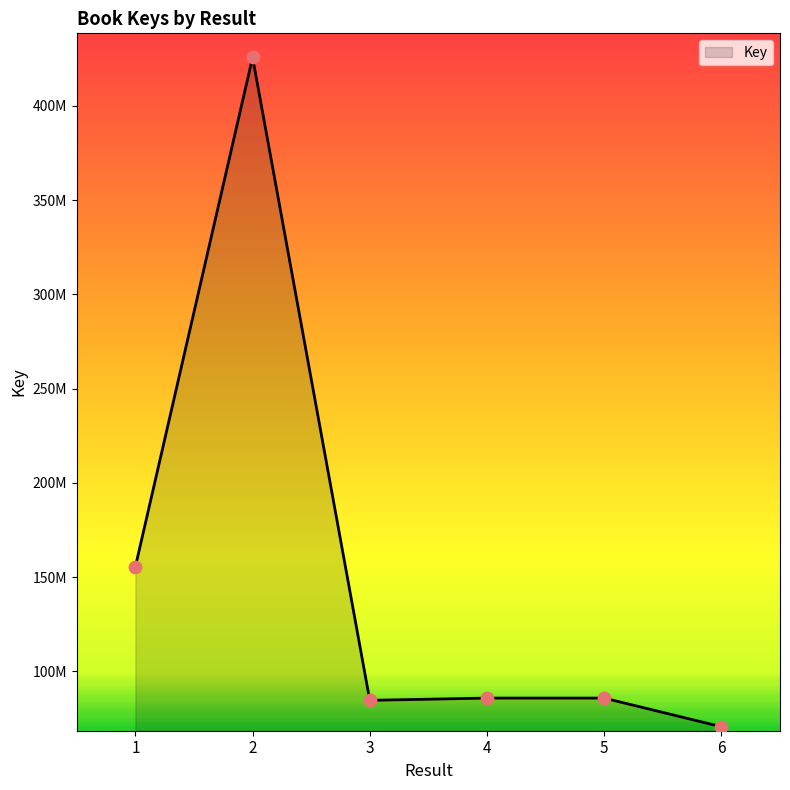

Is this an area chart (filled region under the line)?

Yes